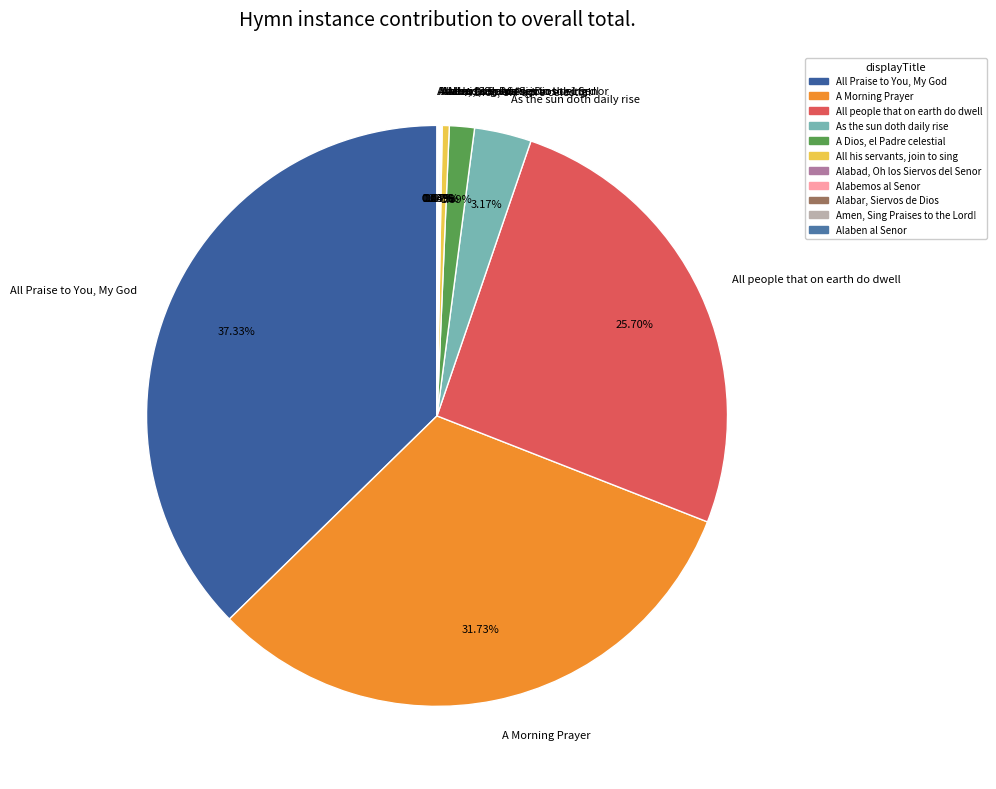

To the nearest percent, what is the average slice percentage?

9%